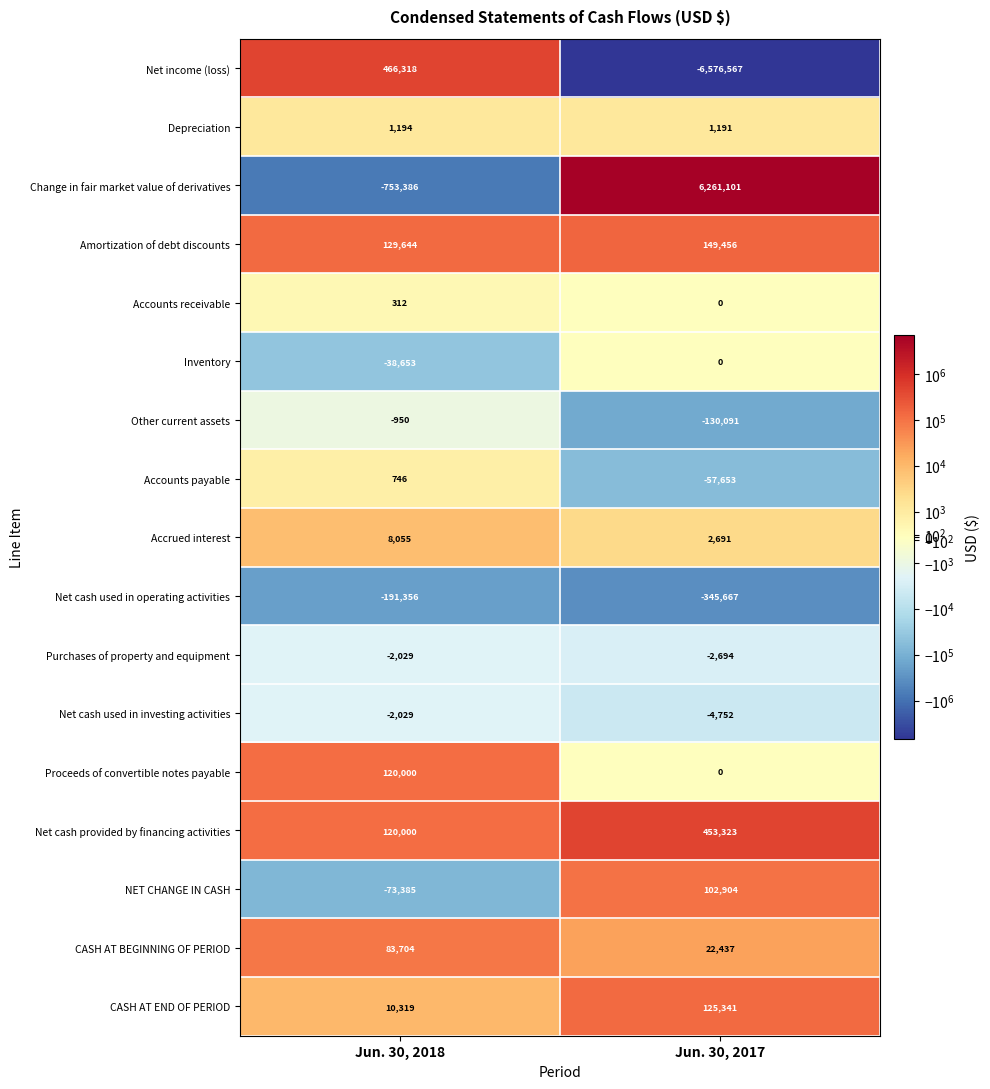

What is the sum of the Proceeds of convertible notes payable values at Jun. 30, 2017 and Jun. 30, 2018?

120000